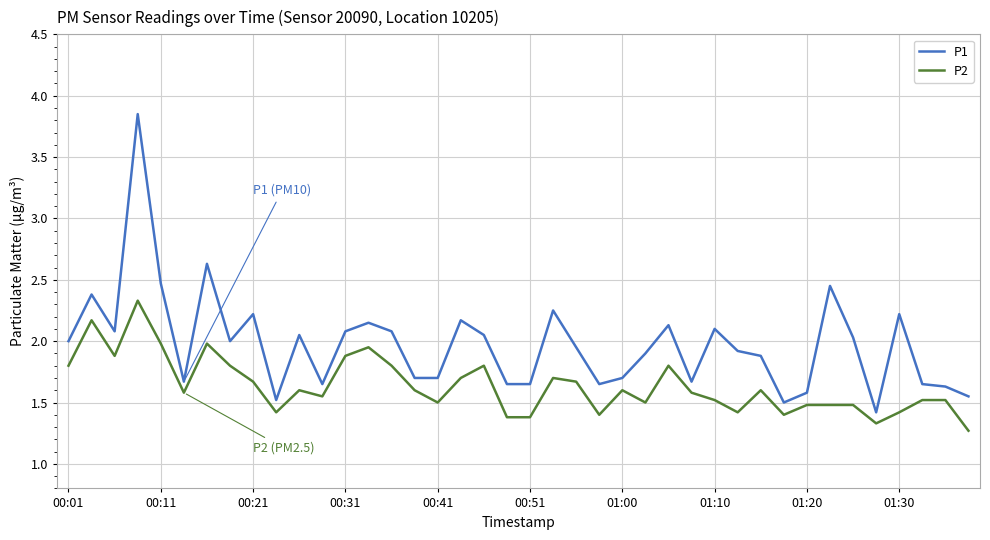

List the series in order of their peak value, lowest first.

P2, P1